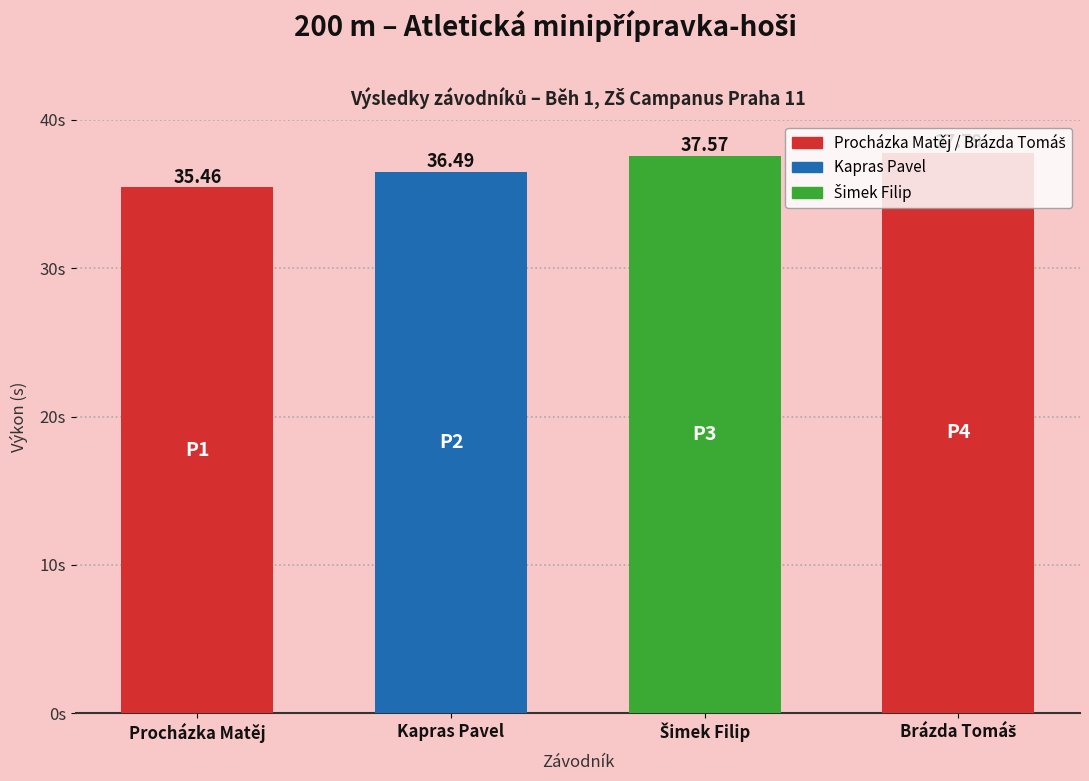

What is the difference between the maximum and minimum values?

2.3